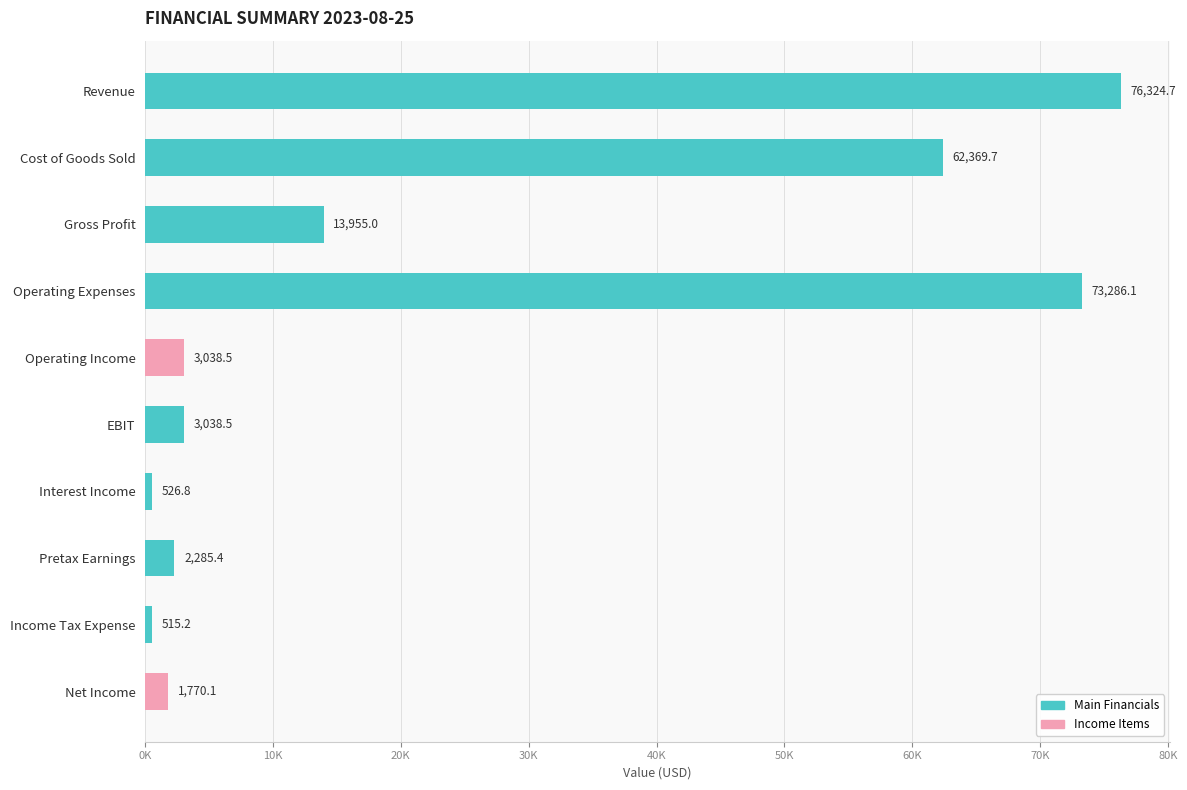

Does the chart contain any negative values?

No